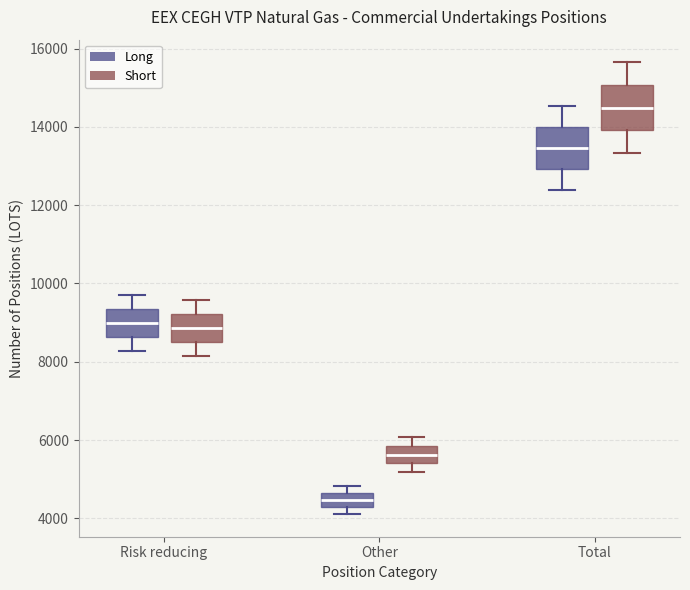

Where is the upper edge of the box for Total (Long) on the y-axis? The values are not printed on the chart, so give them approximately, as read against the axis.

14000